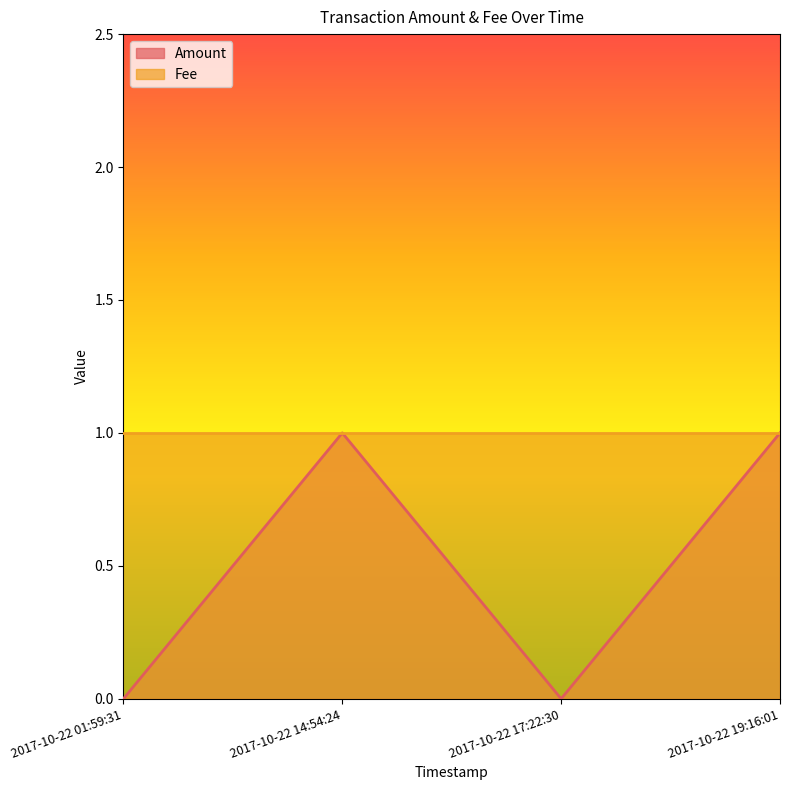

Does the chart display data point markers on the line(s)?

No